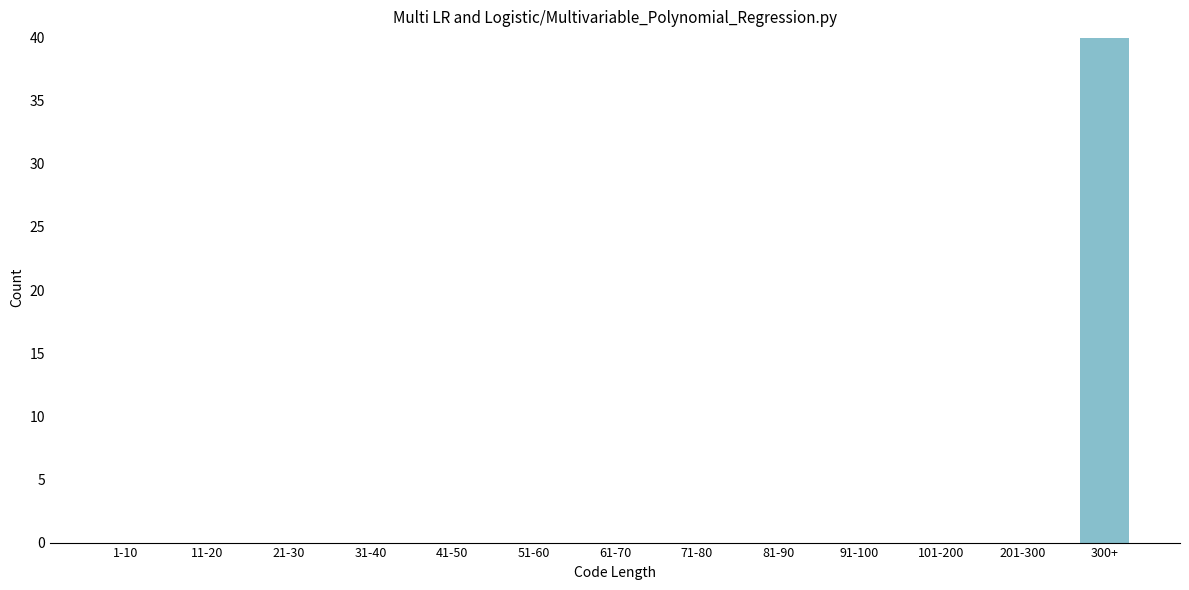

Reading left to right, extract all data points from this chart.

1-10=0	11-20=0	21-30=0	31-40=0	41-50=0	51-60=0	61-70=0	71-80=0	81-90=0	91-100=0	101-200=0	201-300=0	300+=40